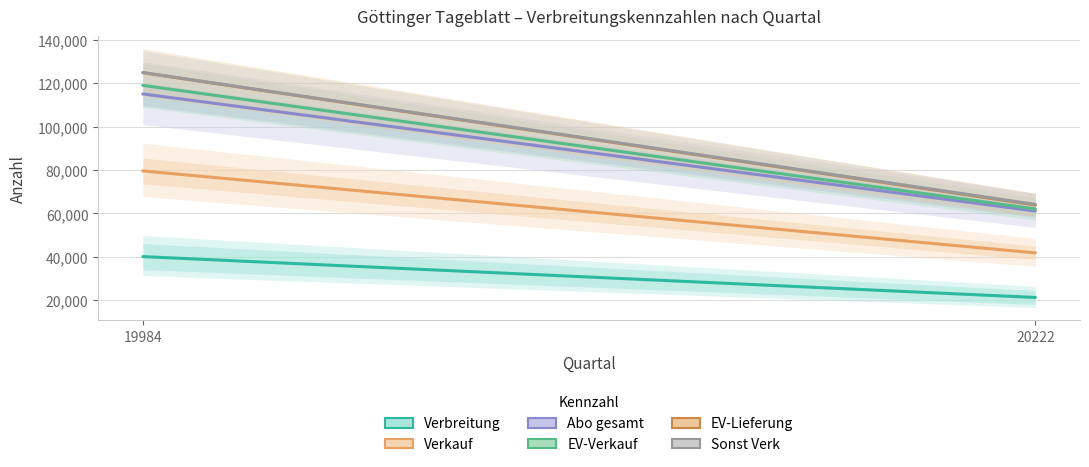

Which series has the widest spread of values?

EV-Lieferung